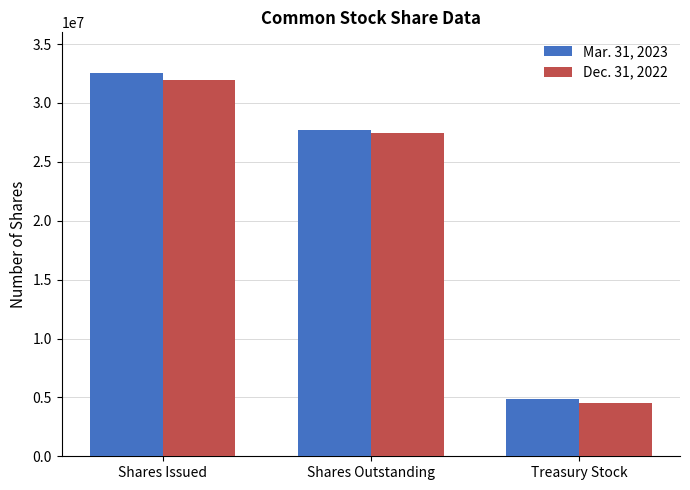

What is the label of the 1st bar from the left?

Shares Issued